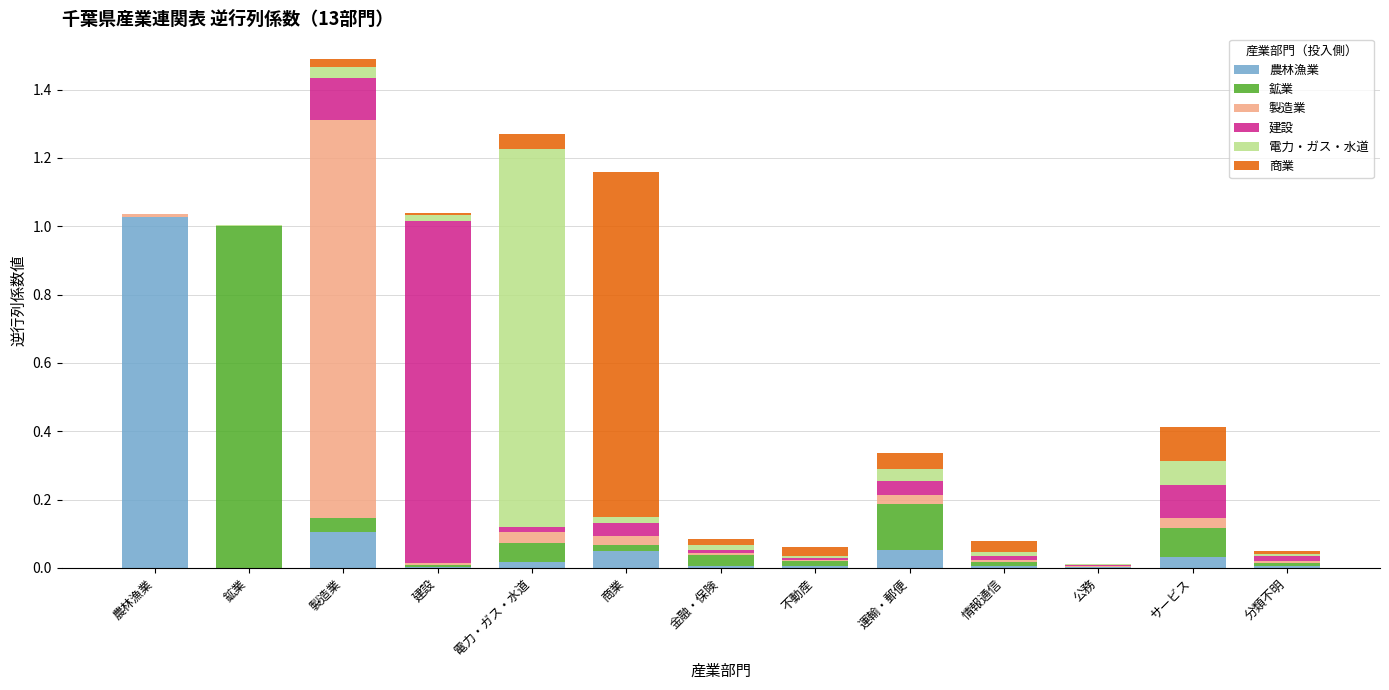

What are all the series names shown in the legend?

農林漁業, 鉱業, 製造業, 建設, 電力・ガス・水道, 商業